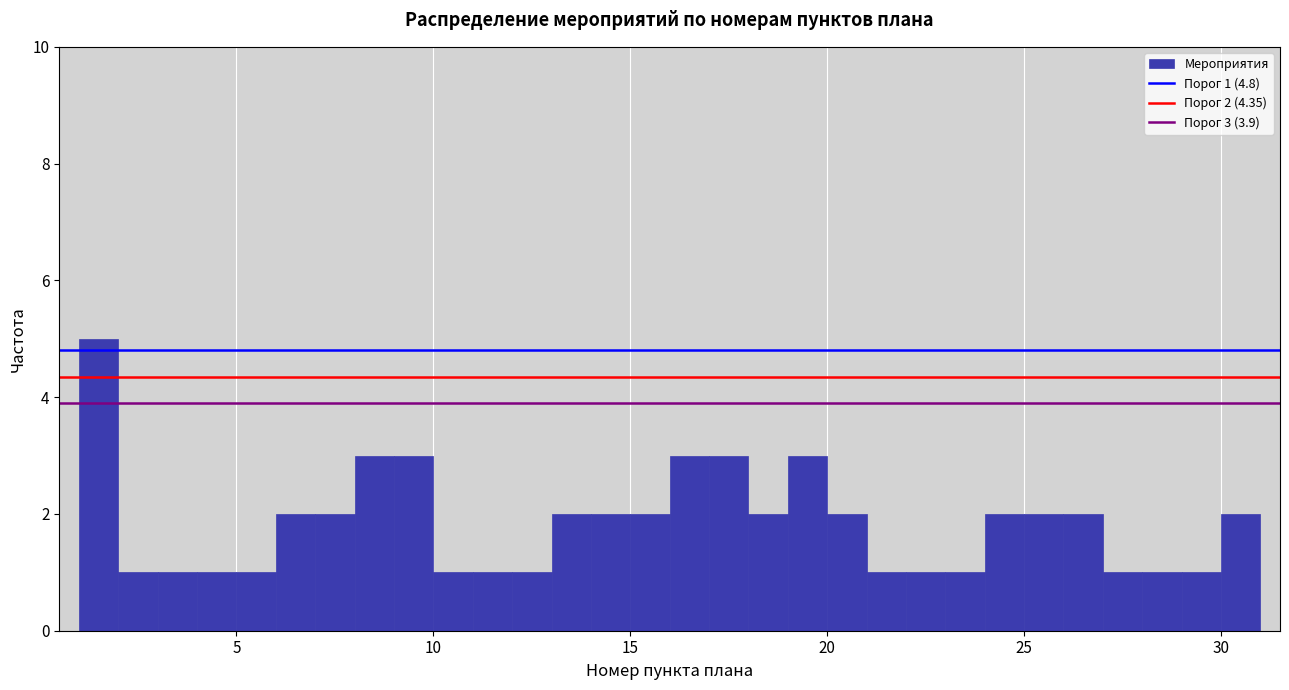

Read against the x-axis, roughly where is the centre of the tallest bar?

1.5